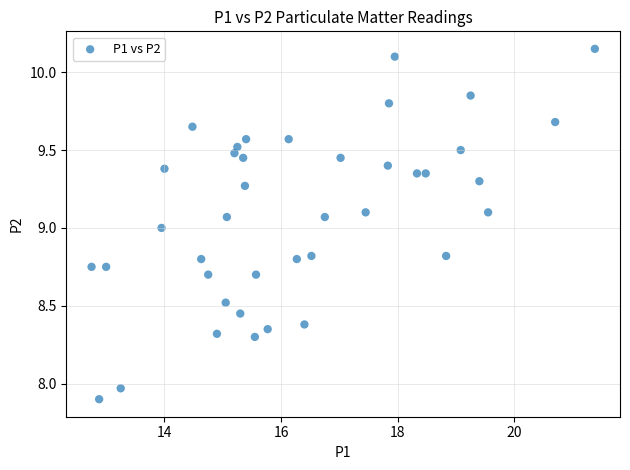

What is the range of X values (max minus min)?

8.6